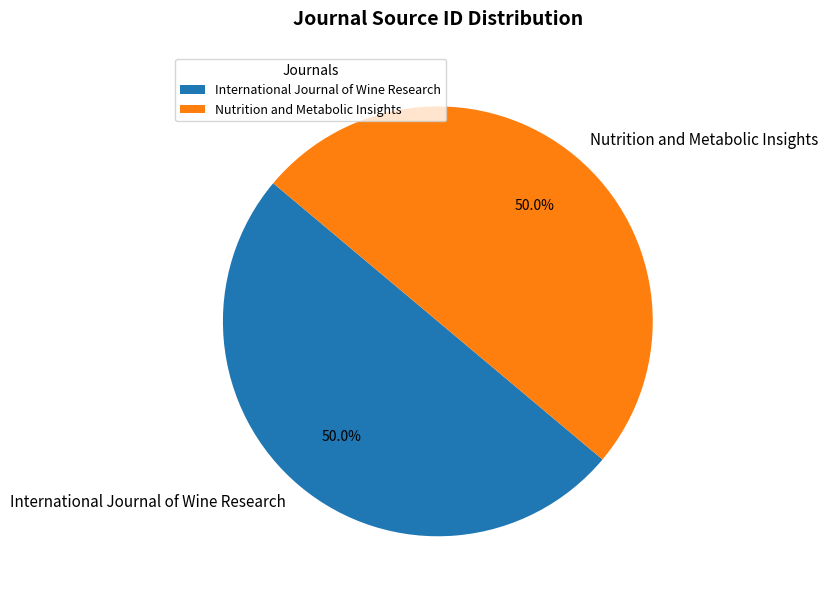

To the nearest percent, what percentage of the pie is Nutrition and Metabolic Insights?

50%